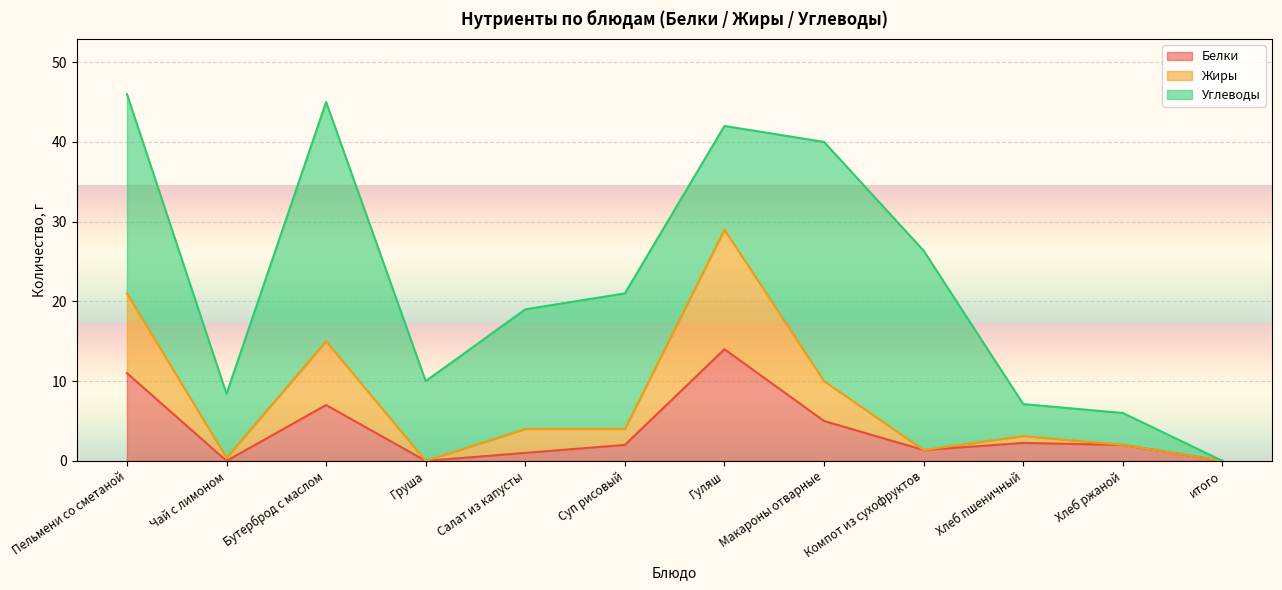

At which category does Жиры reach its first local peak?

Бутерброд с маслом